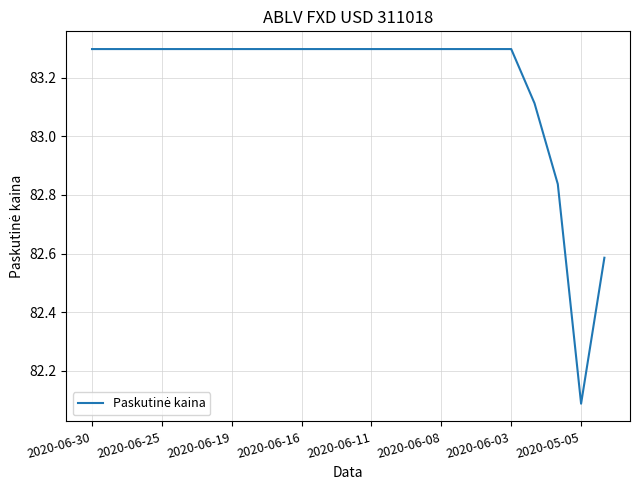

How many values exceed 83?

20